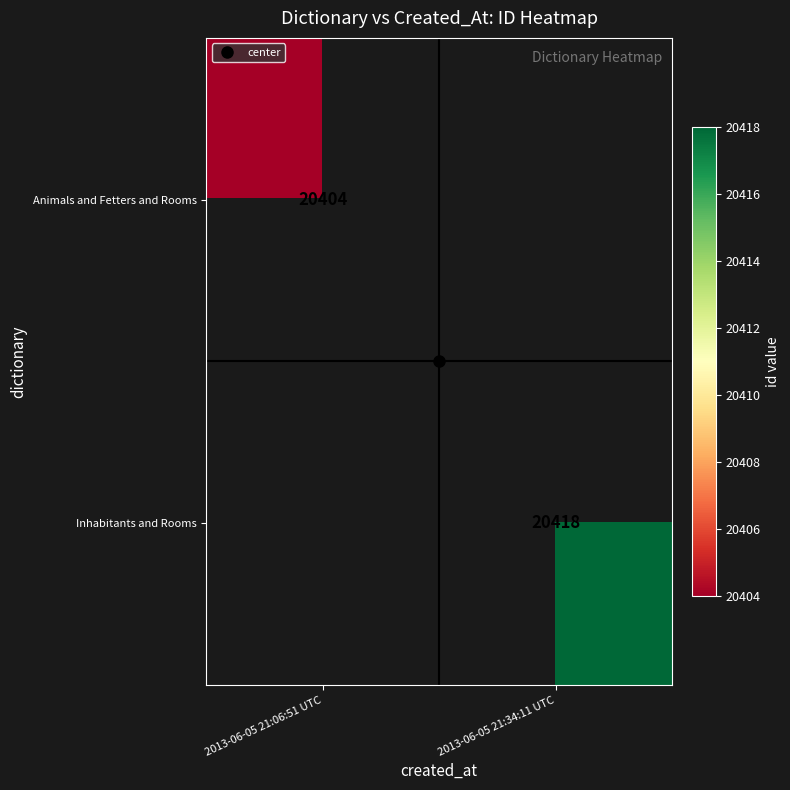

How many series are shown in this chart?

2